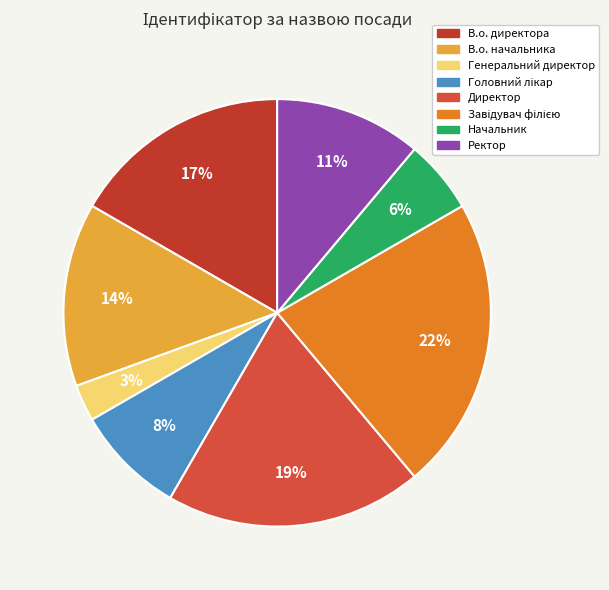

What portion of the pie excludes В.о. директора?

83.3%